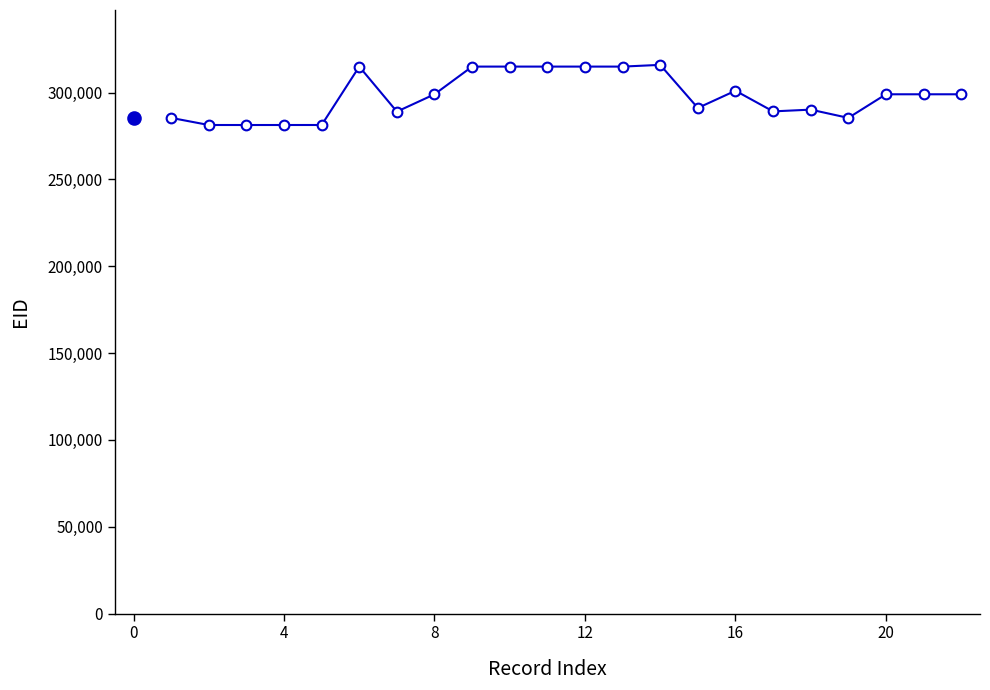

What is the difference between the second highest and minimum values?

33654